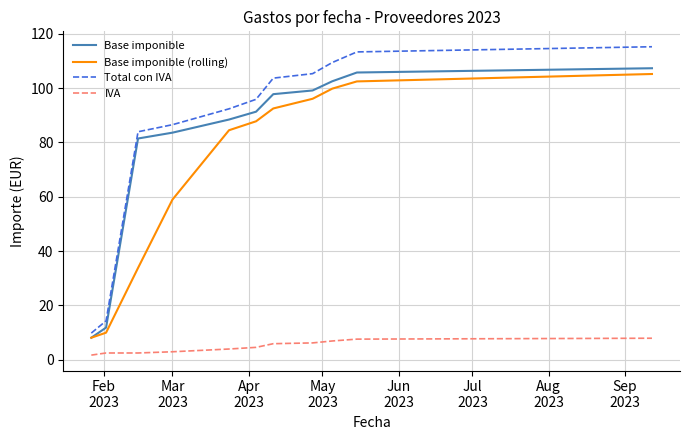

What is the maximum value for Base imponible (rolling)?

105.2